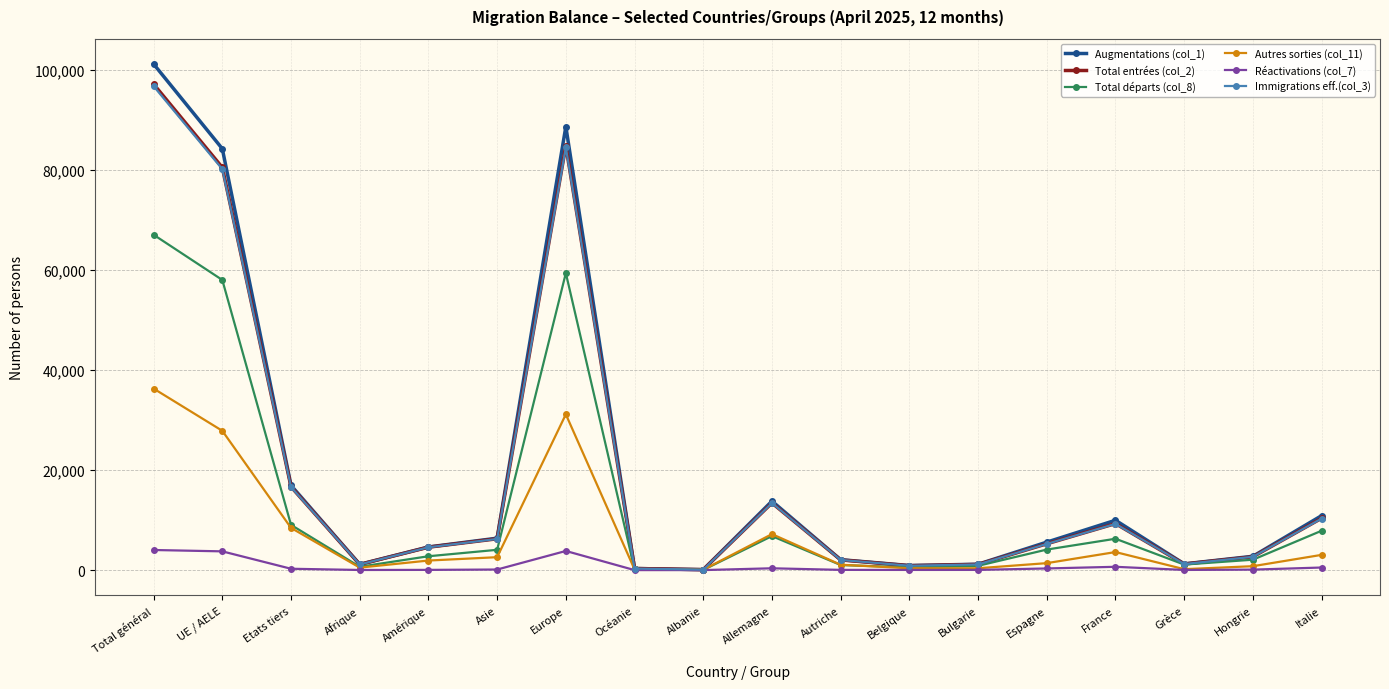

Which category has the highest value across all series?

Total général